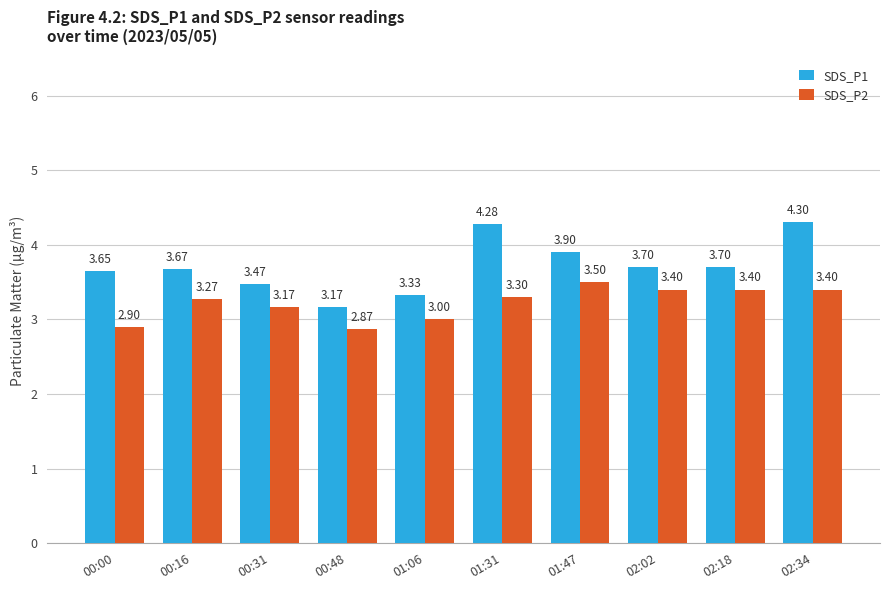

Which series has the widest spread of values?

SDS_P1